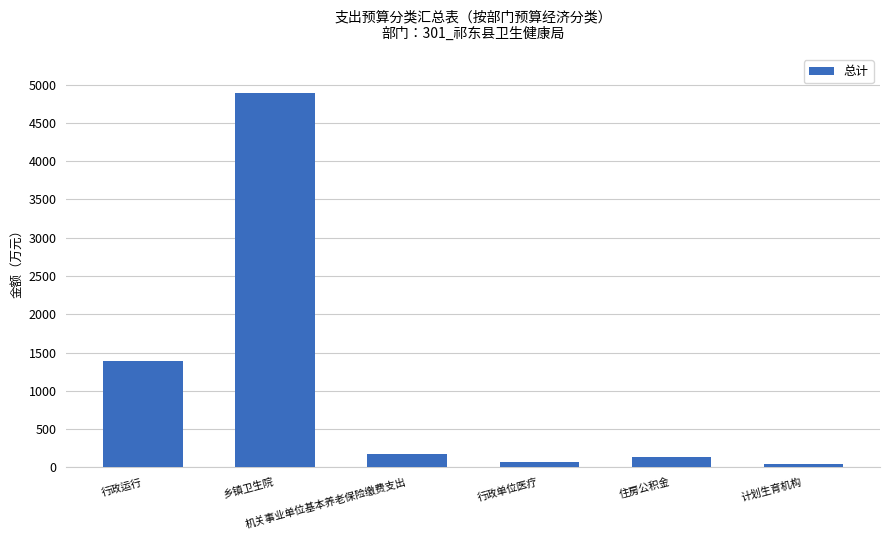

Reading left to right, extract all data points from this chart.

1394.3	4897.0	172.8	73.2	129.6	50.0